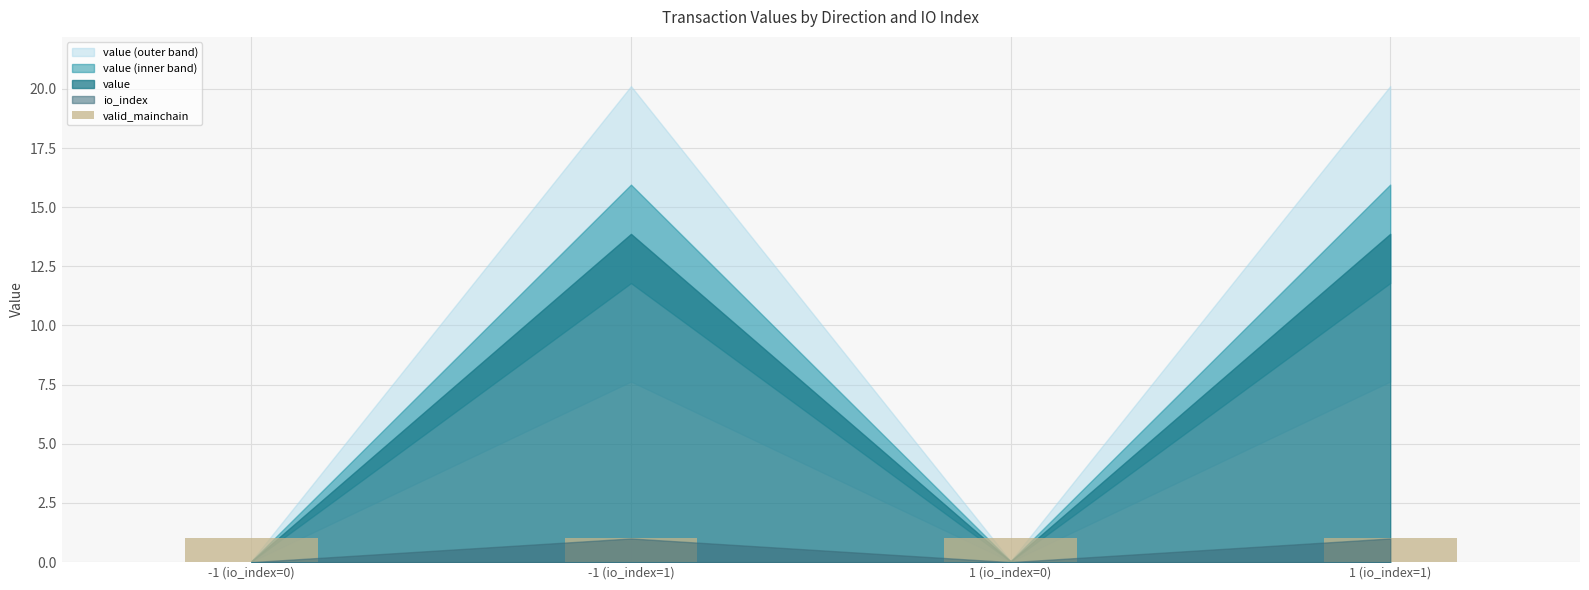

What is the label of the 4th bar from the left?

1 (io_index=1)